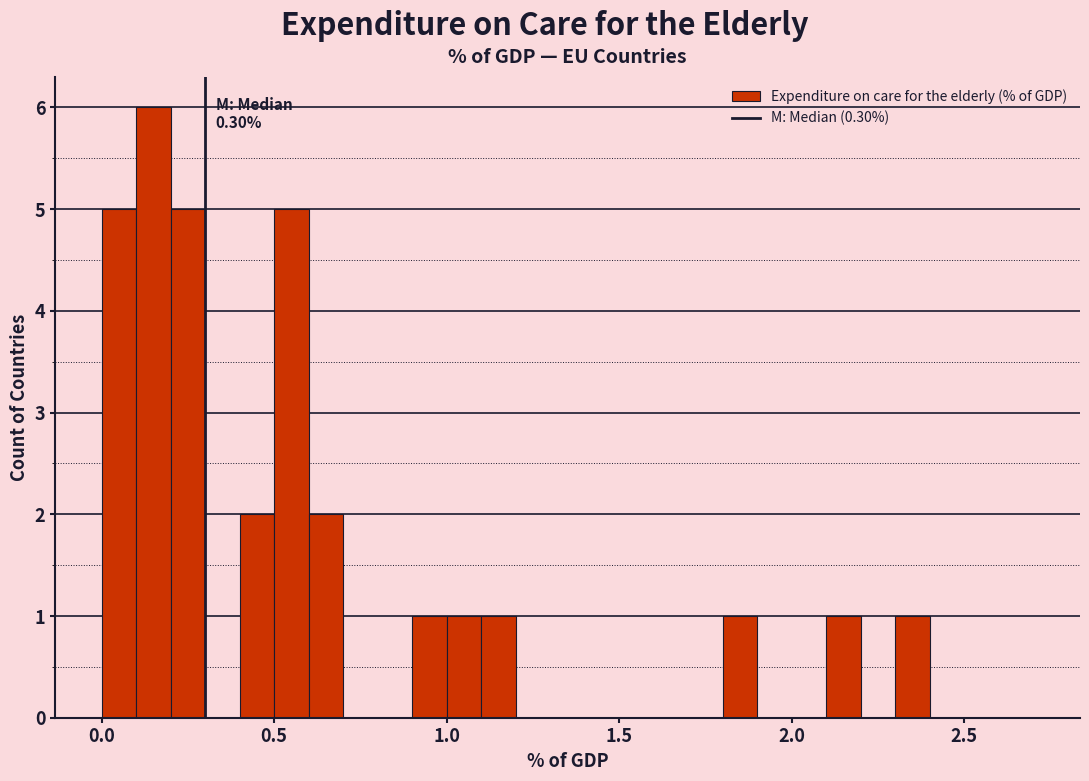

Around what value on the x-axis is the tallest bar? Give the approximate position of its centre, as read against the axis.

0.15